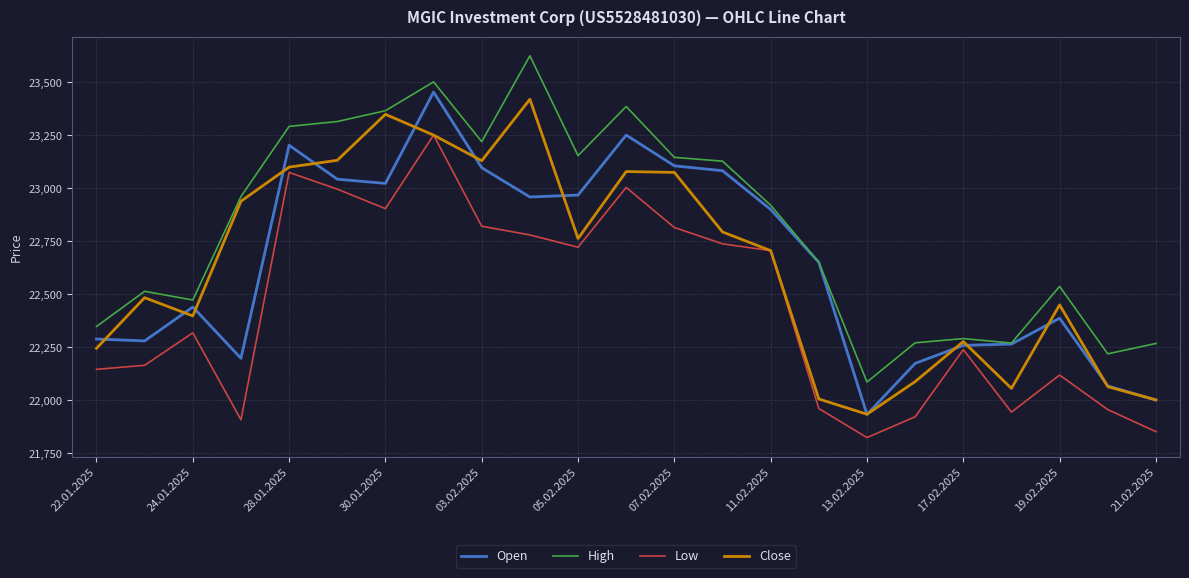

Which series has the largest total across all categories?

High